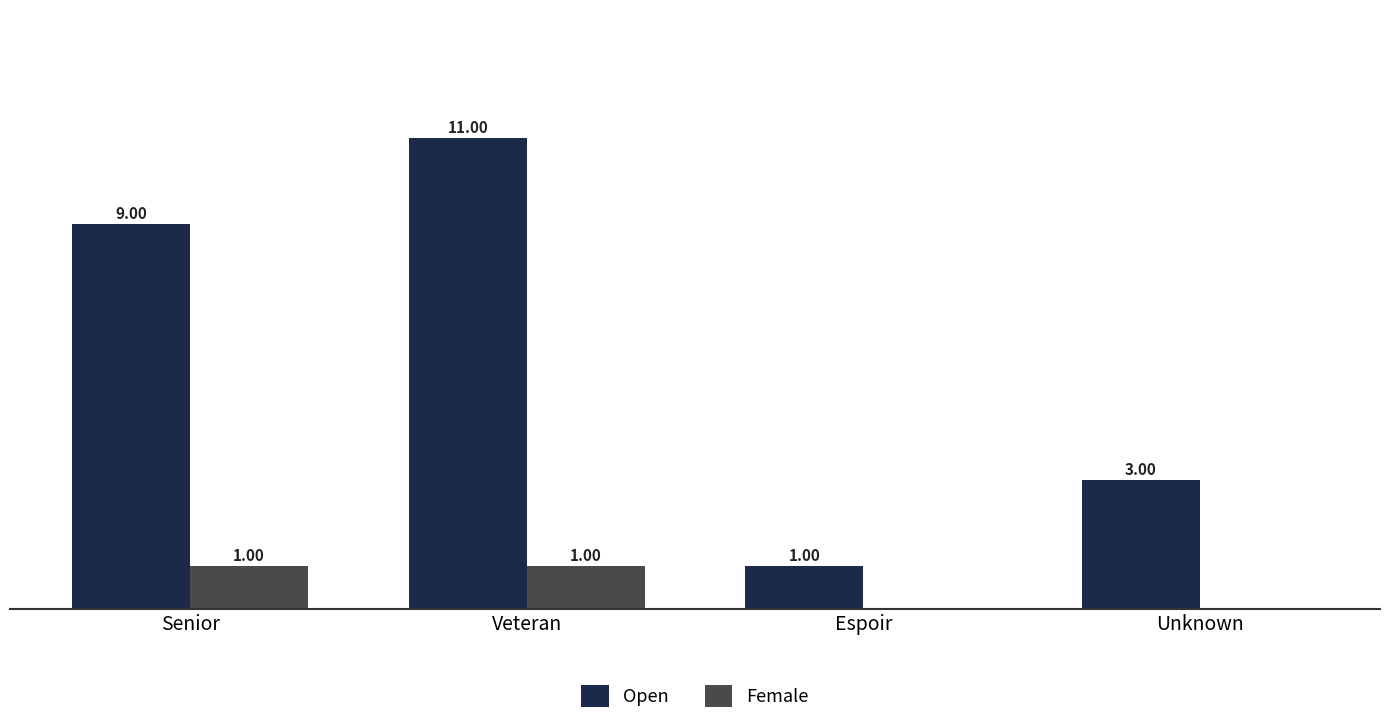

At which category does the chart reach its peak across all series?

Veteran